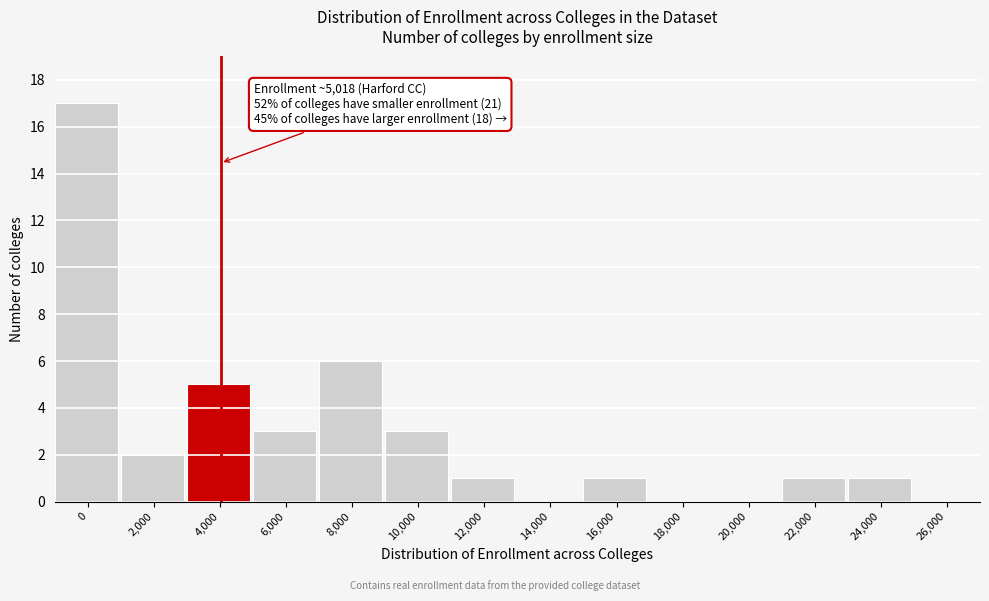

Reading right to left, what are all the values shown in this chart?

26,000=0	24,000=1	22,000=1	20,000=0	18,000=0	16,000=1	14,000=0	12,000=1	10,000=3	8,000=6	6,000=3	4,000=5	2,000=2	0=17